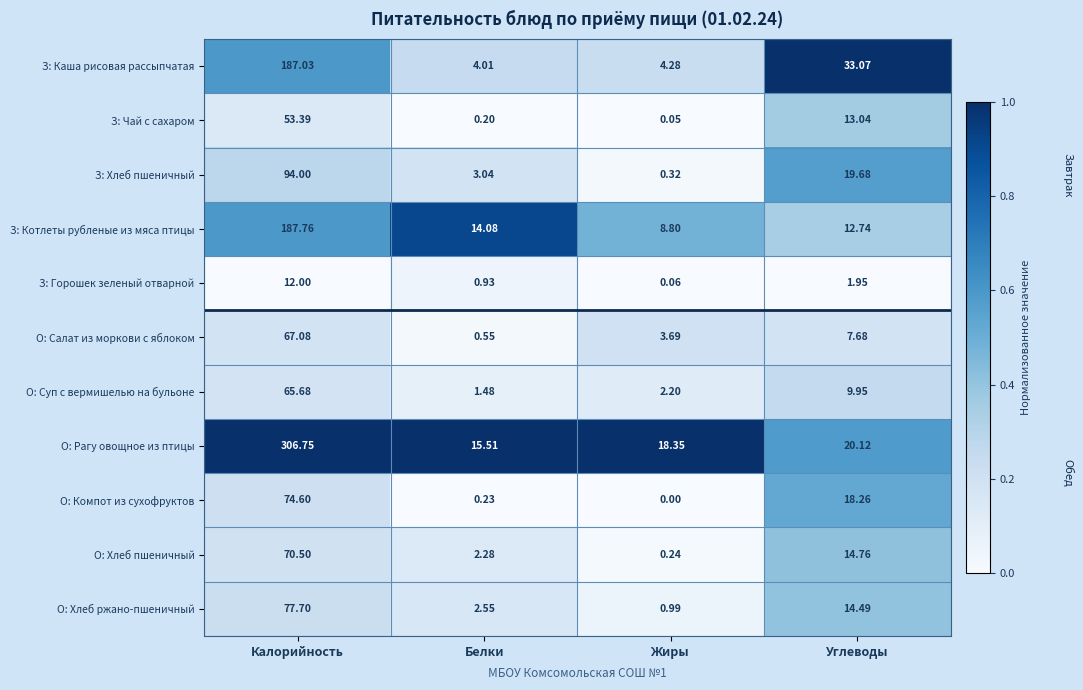

At which label does З: Котлеты рубленые из мяса птицы reach its peak?

Калорийность